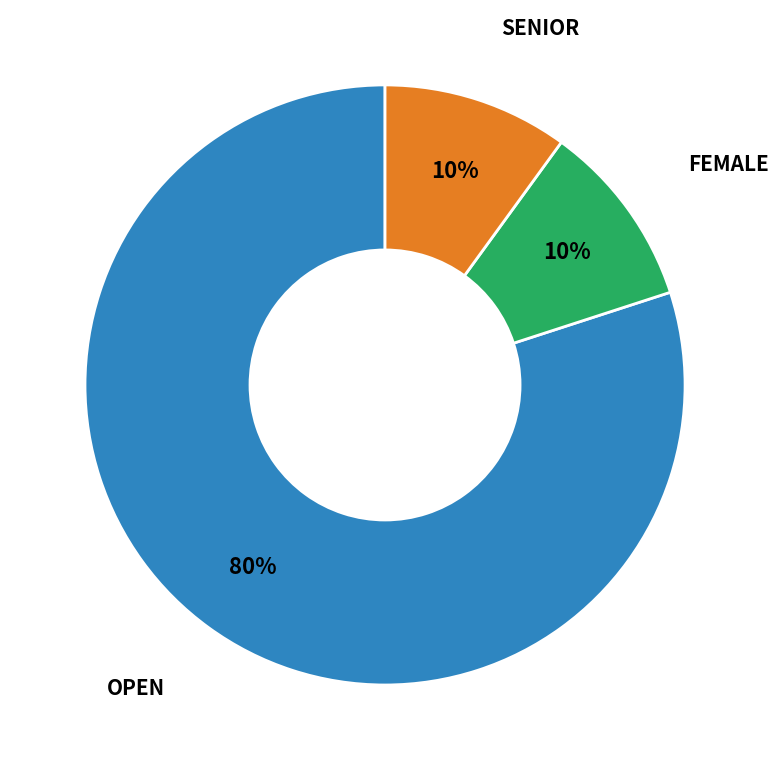

How many slices are in this pie chart?

3